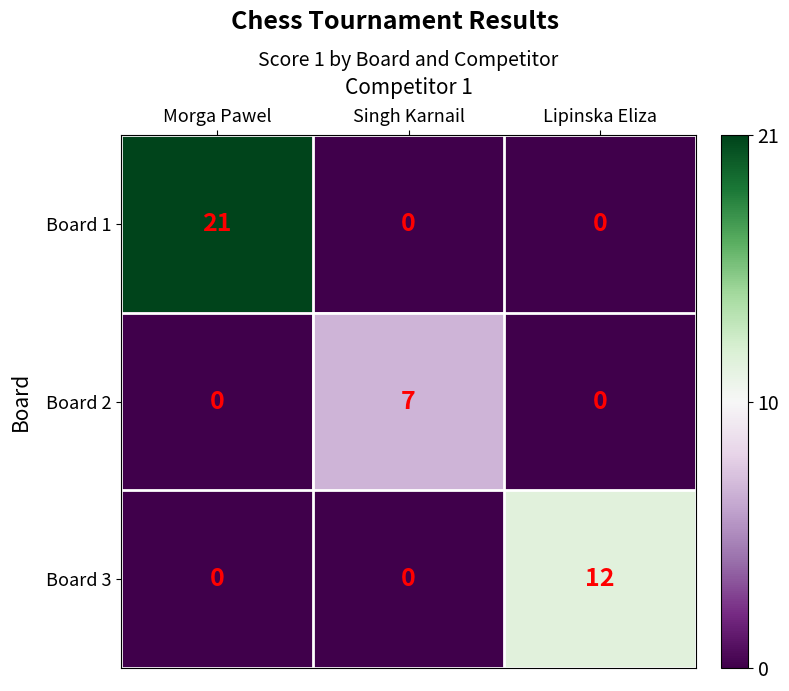

How many data points does each series have?

3